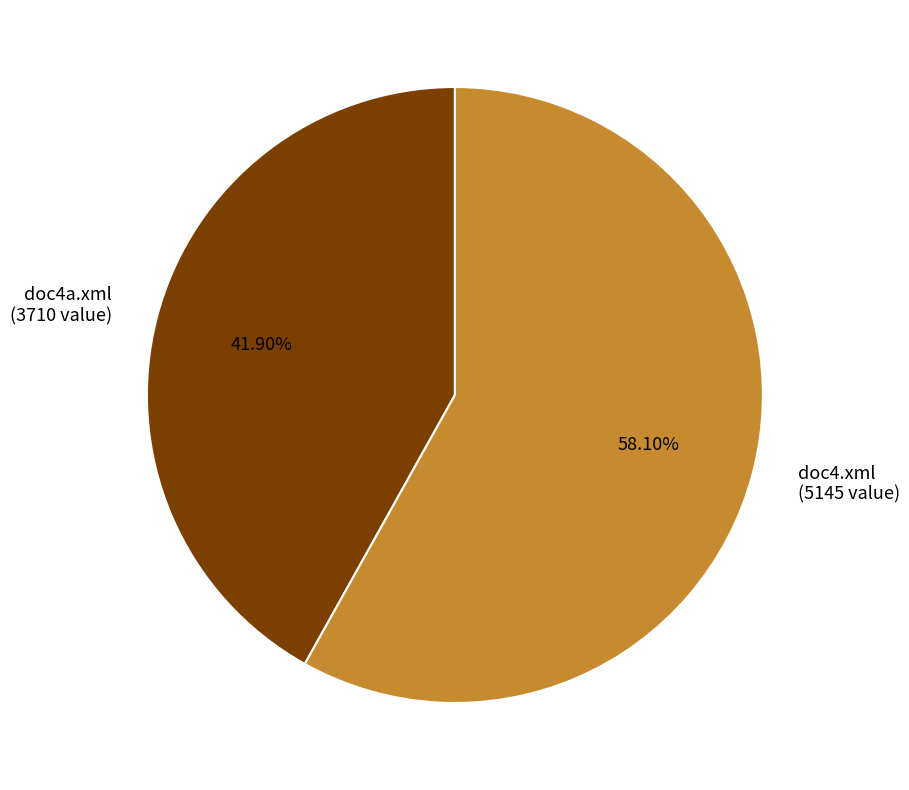

How many slices are in this pie chart?

2